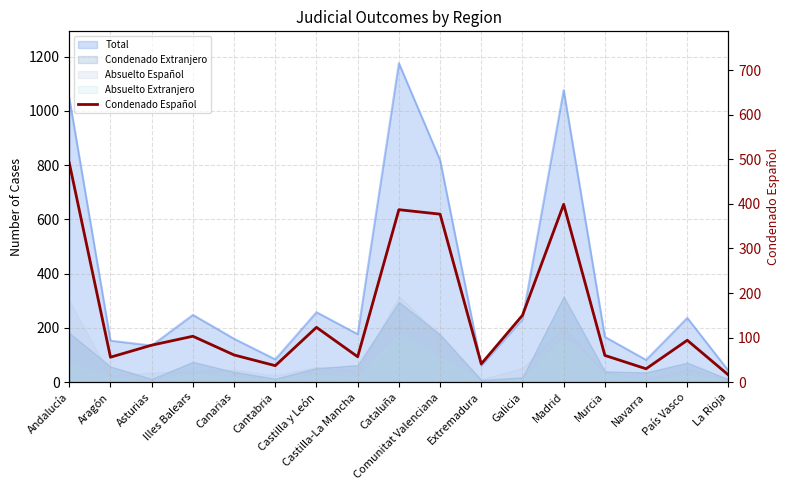

At which category does the data reach its first local peak?

Illes Balears